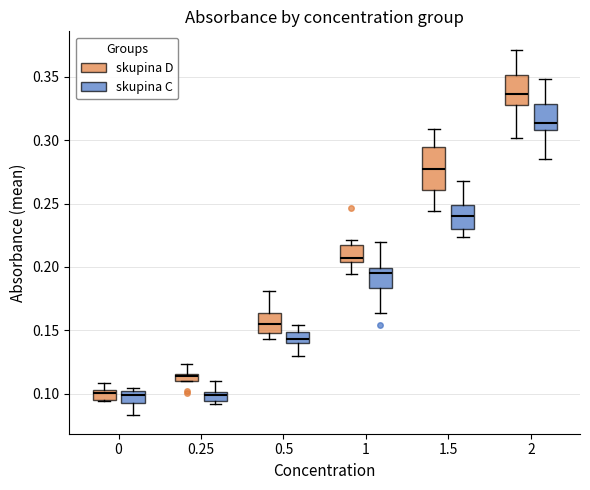

Which box's median line is the highest?

2 (skupina D)